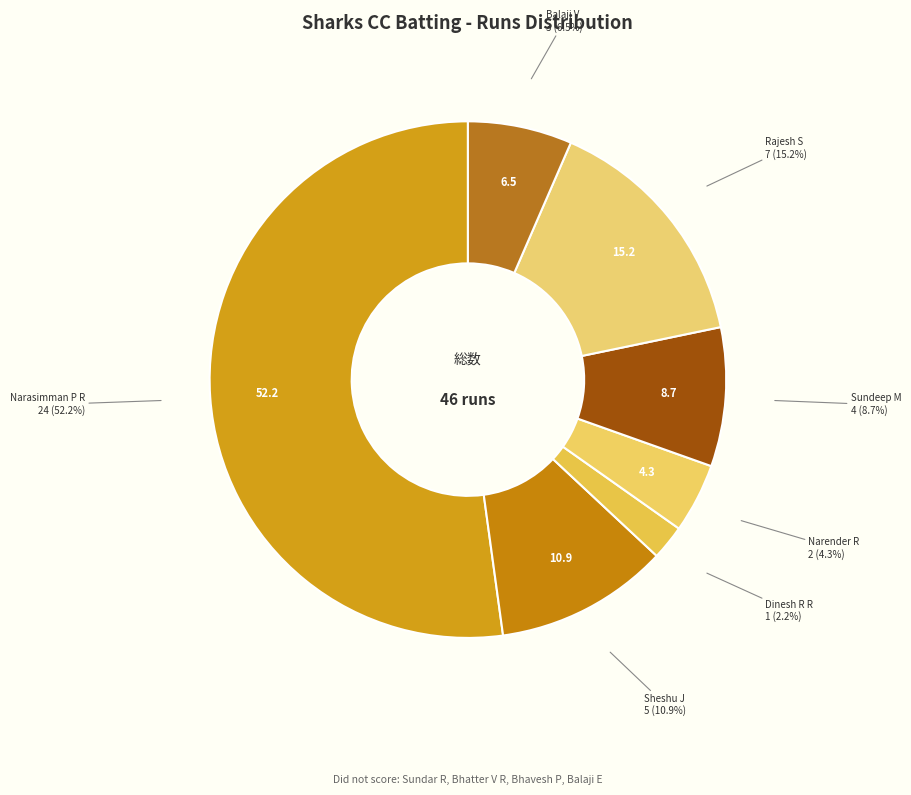

Which slice is the largest?

Narasimman P R